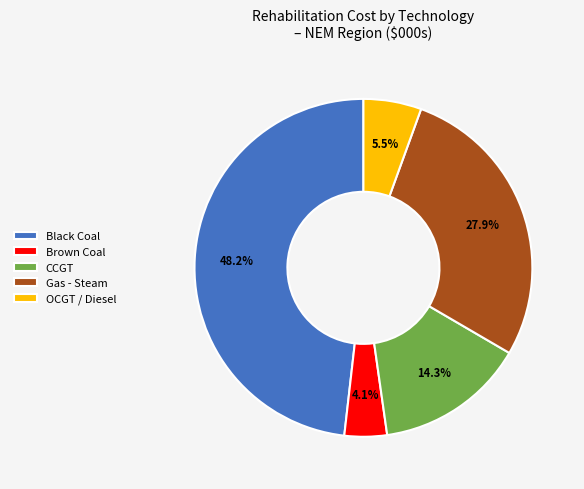

How many slices are in this pie chart?

5